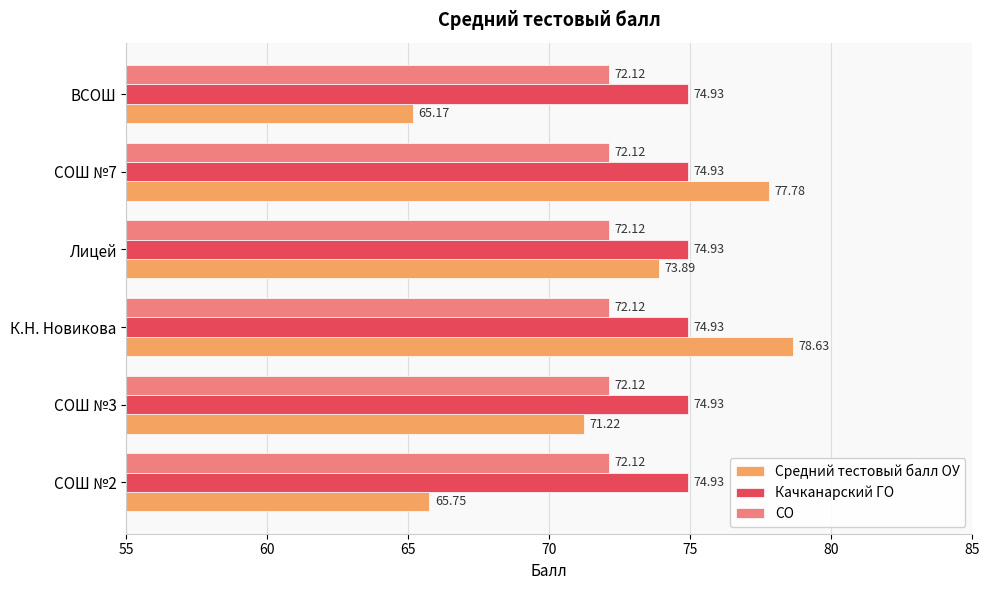

Rank the series by their maximum value, from highest to lowest.

Средний тестовый балл ОУ, Качканарский ГО, СО